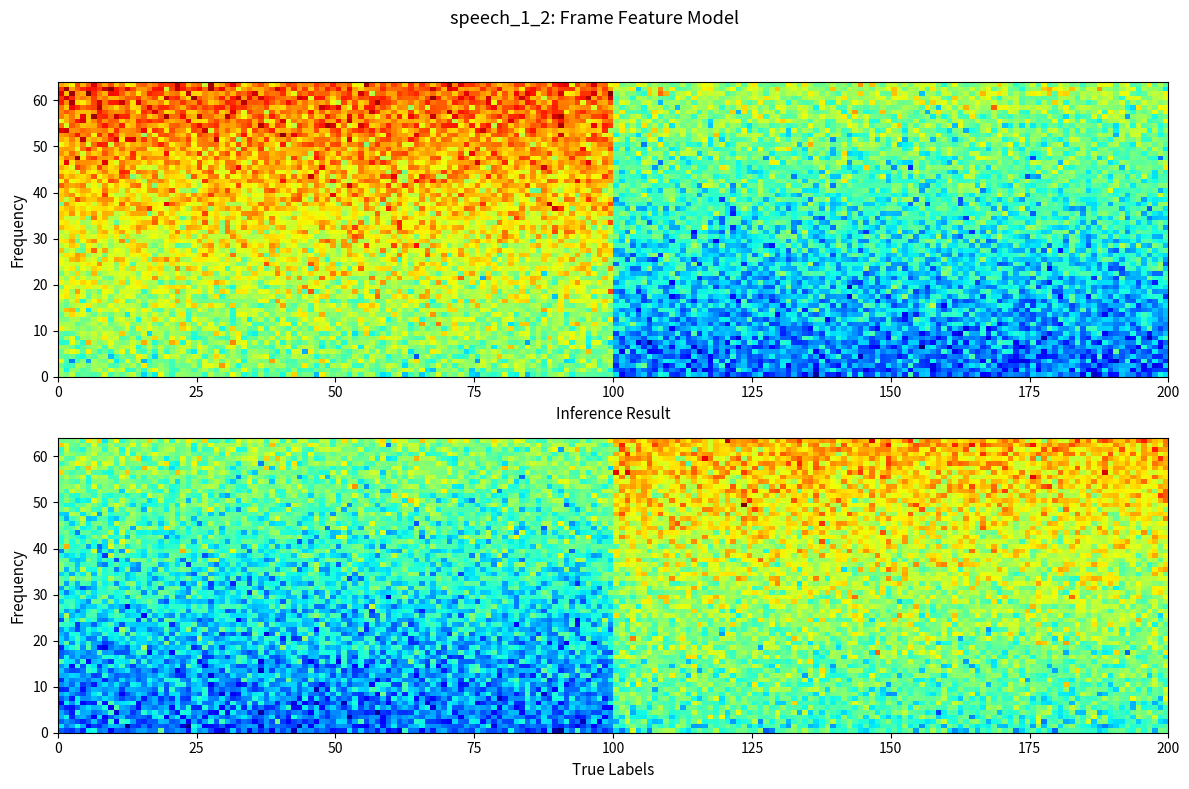

What is the smallest value displayed?

-1